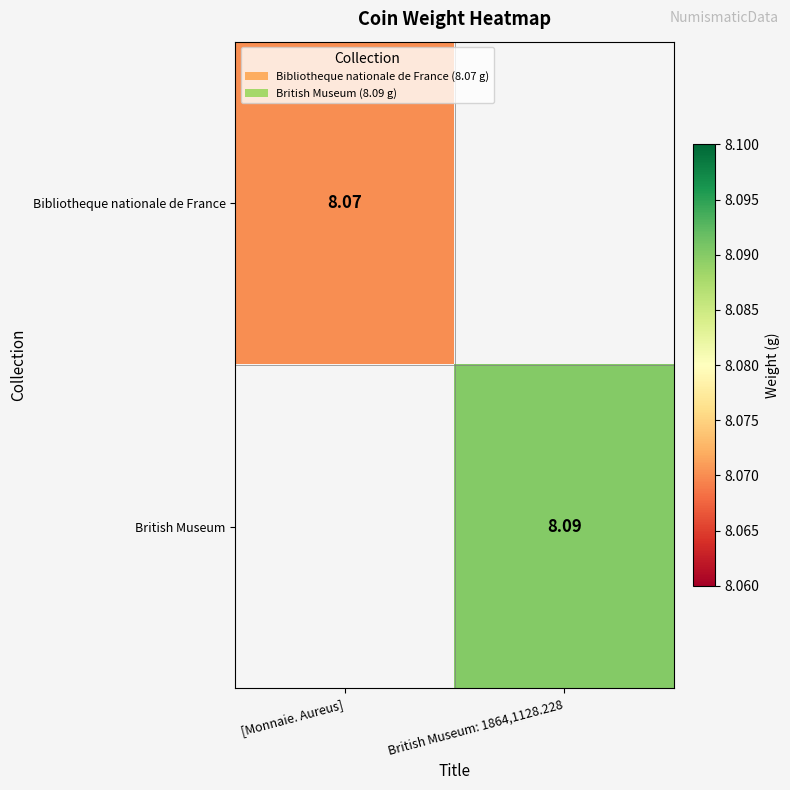

Is the value of British Museum at British Museum: 1864,1128.228 greater than the value of Bibliotheque nationale de France at [Monnaie. Aureus]?

Yes